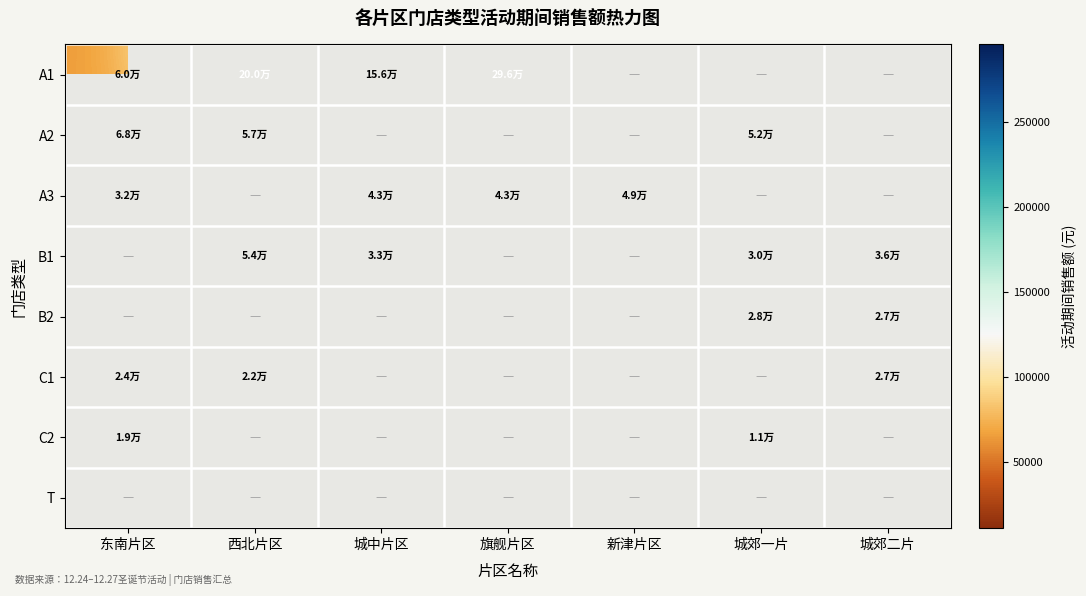

What is the difference between the maximum and minimum values in the A2 series?

15819.9